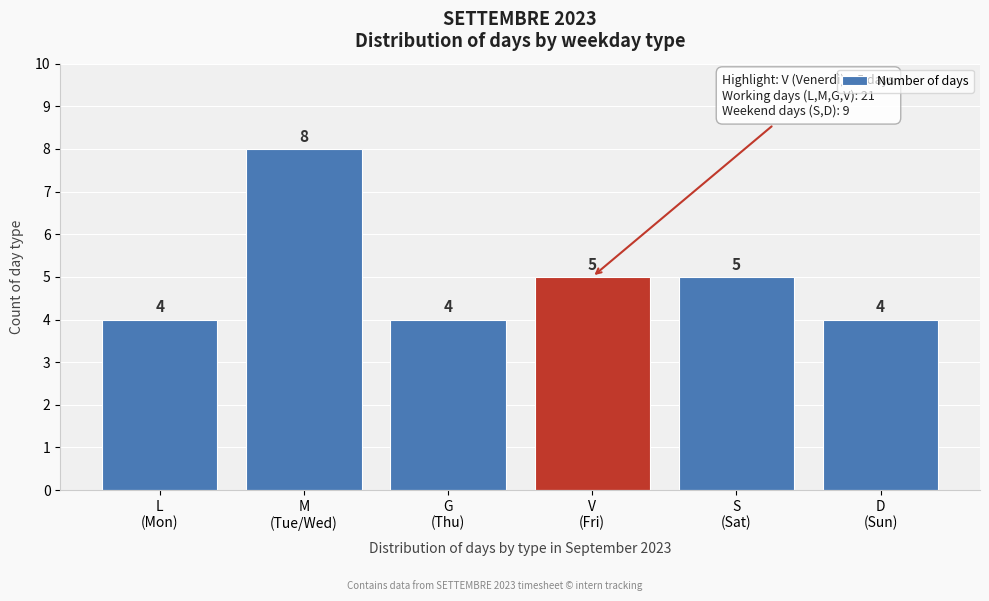

Reading right to left, extract all data points from this chart.

4	5	5	4	8	4